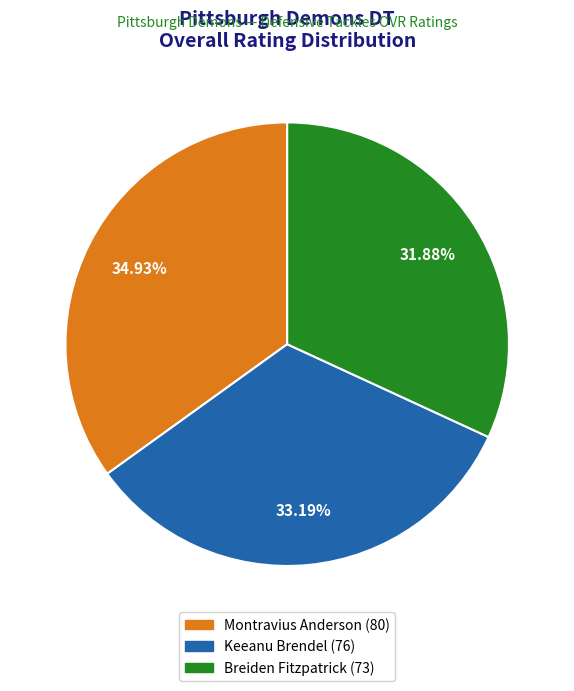

How many segments does this pie chart have?

3